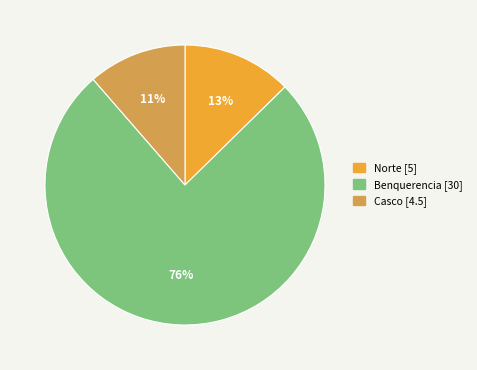

To the nearest percent, what is the difference between the largest and smallest slice percentages?

65%